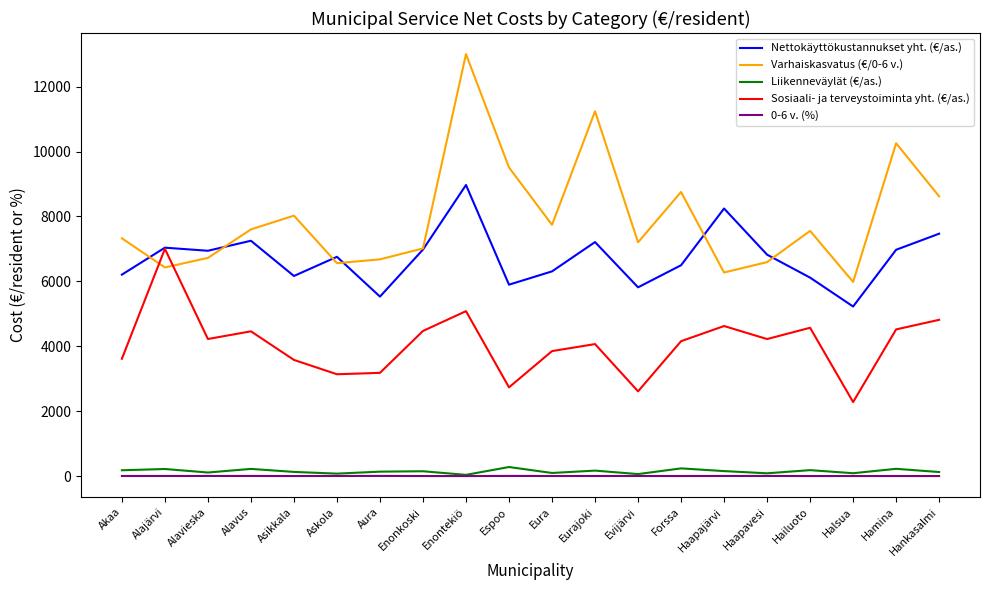

Is it true that Nettokäyttökustannukset yht. (€/as.) equals 3612.1 at Alavus?

False